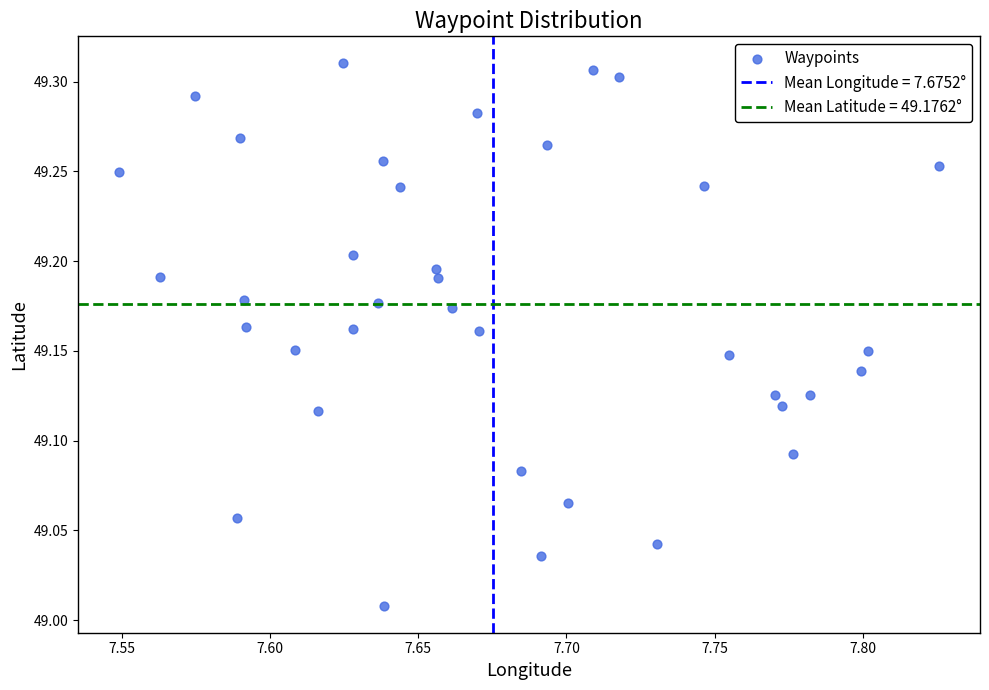

What is the range of Y values (max minus min)?

0.3